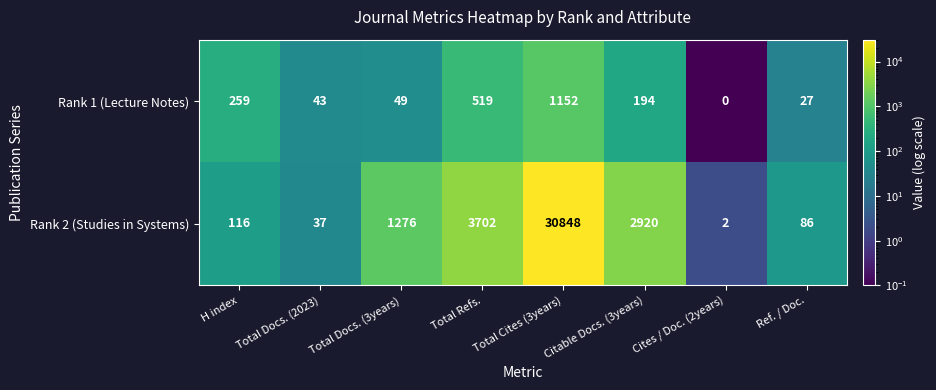

How many data points does each series have?

8